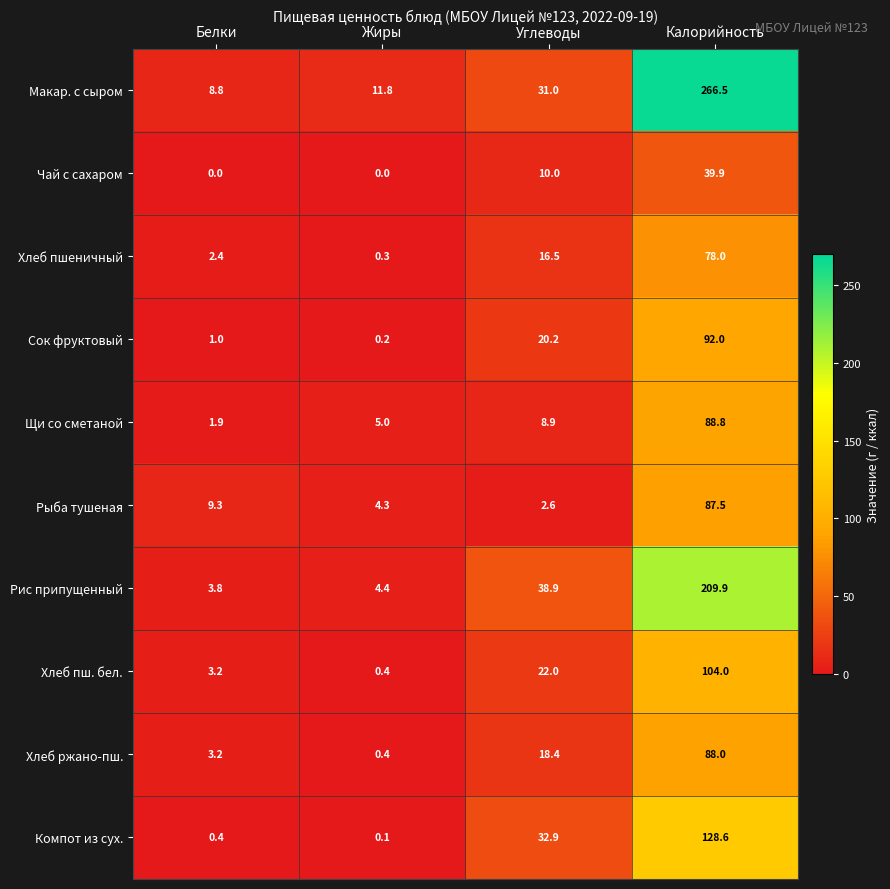

What is the lowest value of the Макар. с сыром series?

8.8